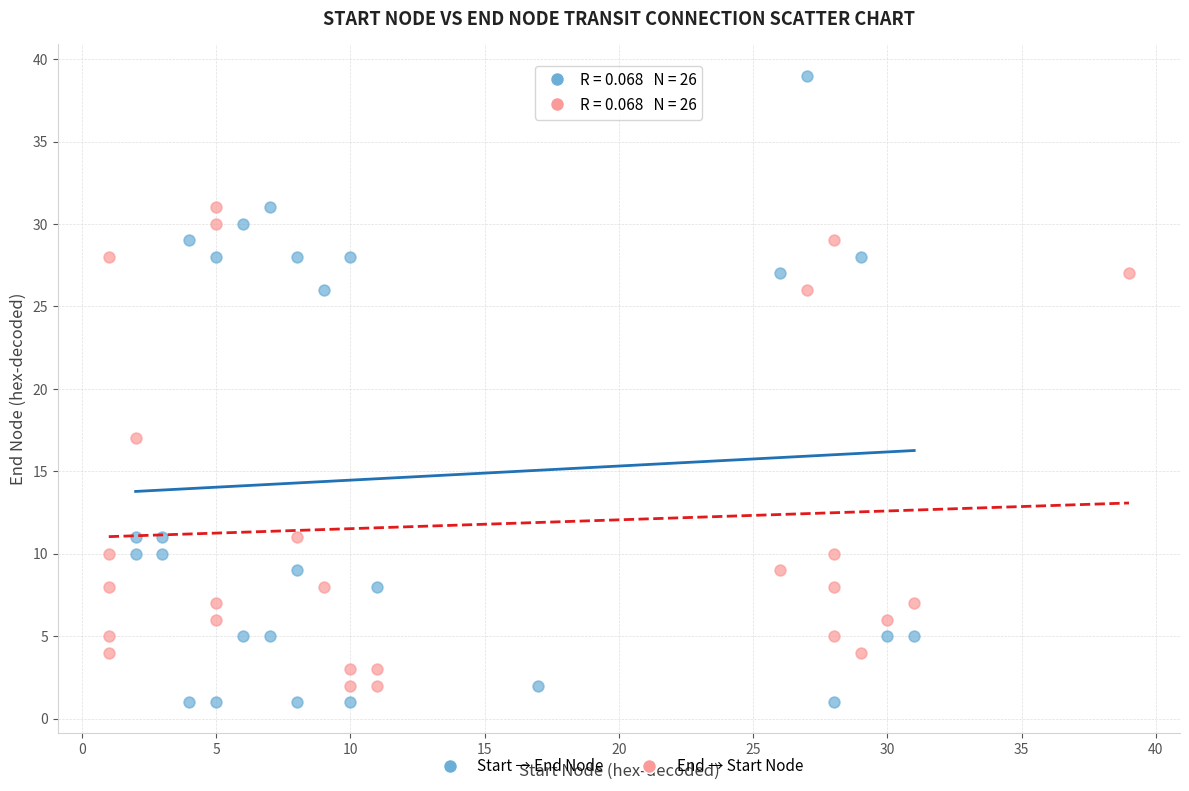

Which series reaches the maximum Y coordinate?

Start → End Node